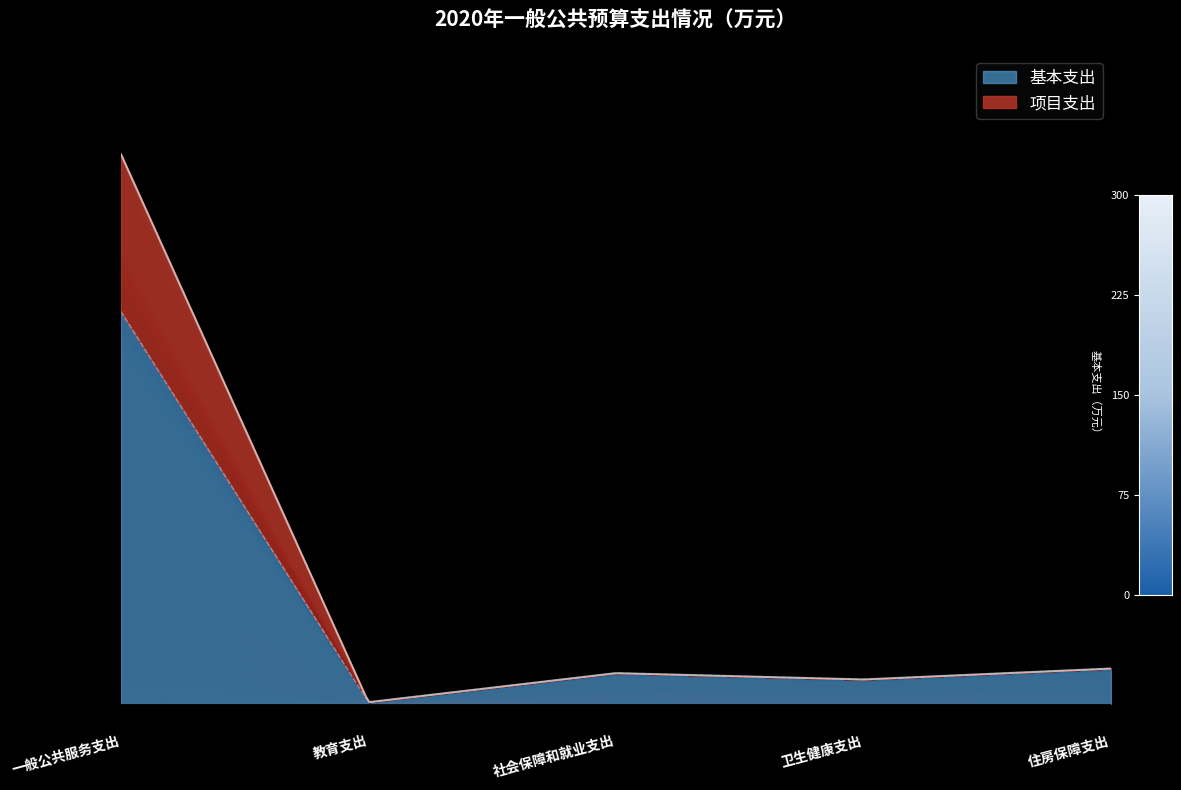

Rank the series at 社会保障和就业支出 from highest to lowest value.

基本支出, 项目支出